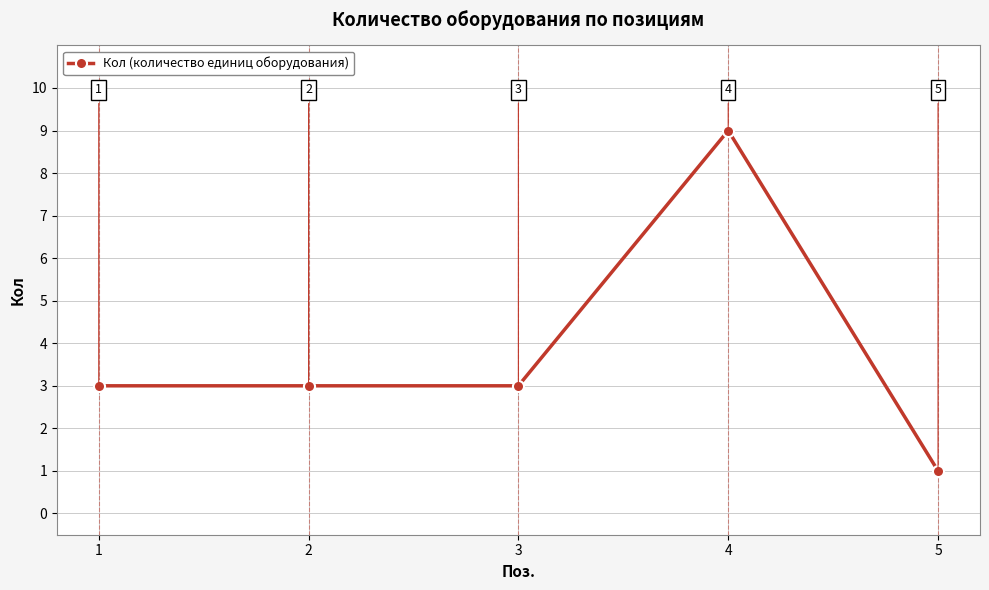

What is the average value?

4